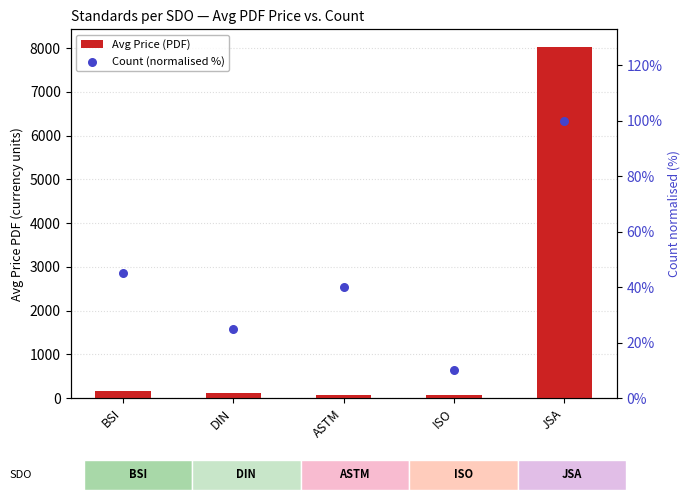

What are all the series names shown in the legend?

Avg Price (PDF), Count (normalised %)